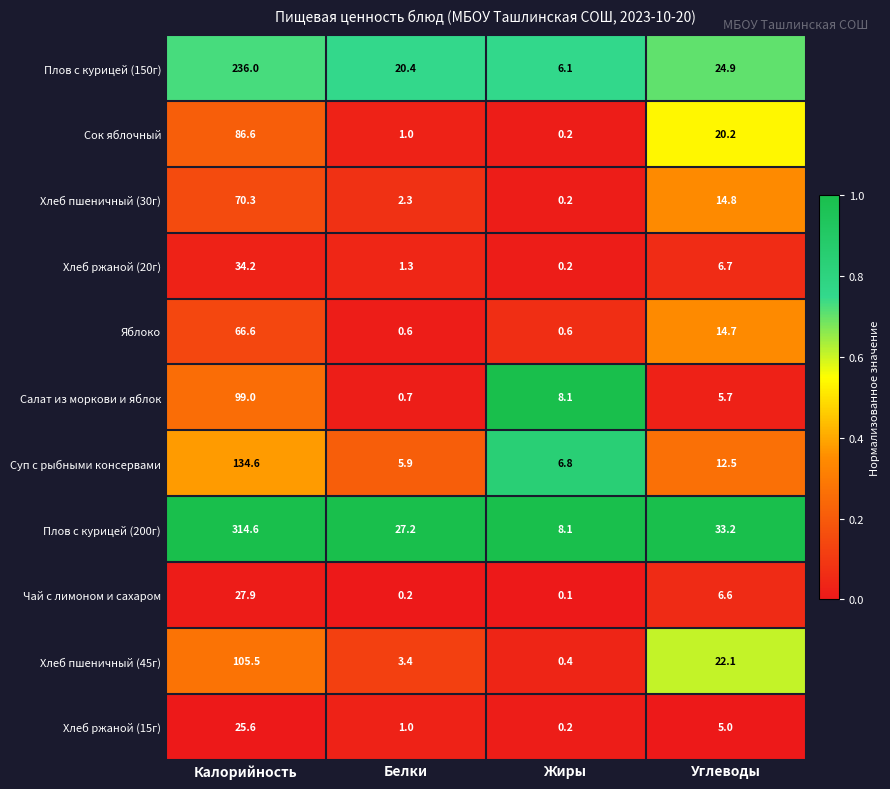

Between Белки and Жиры, which series saw the biggest shift?

Плов с курицей (200г)